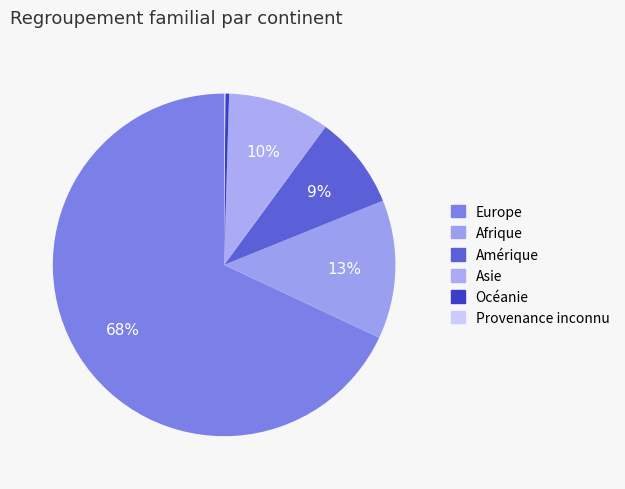

Is there any slice that represents more than half of the pie?

Yes